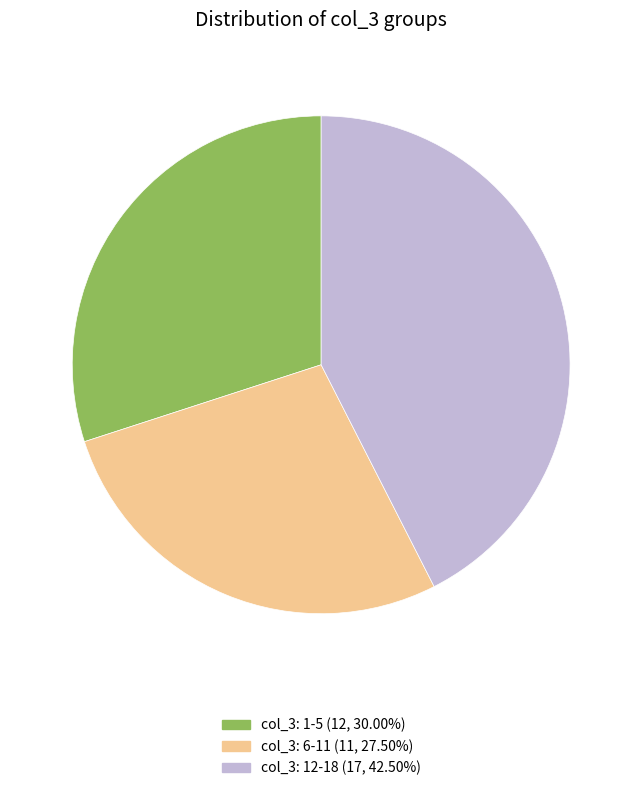

Is there a majority slice in this chart?

No